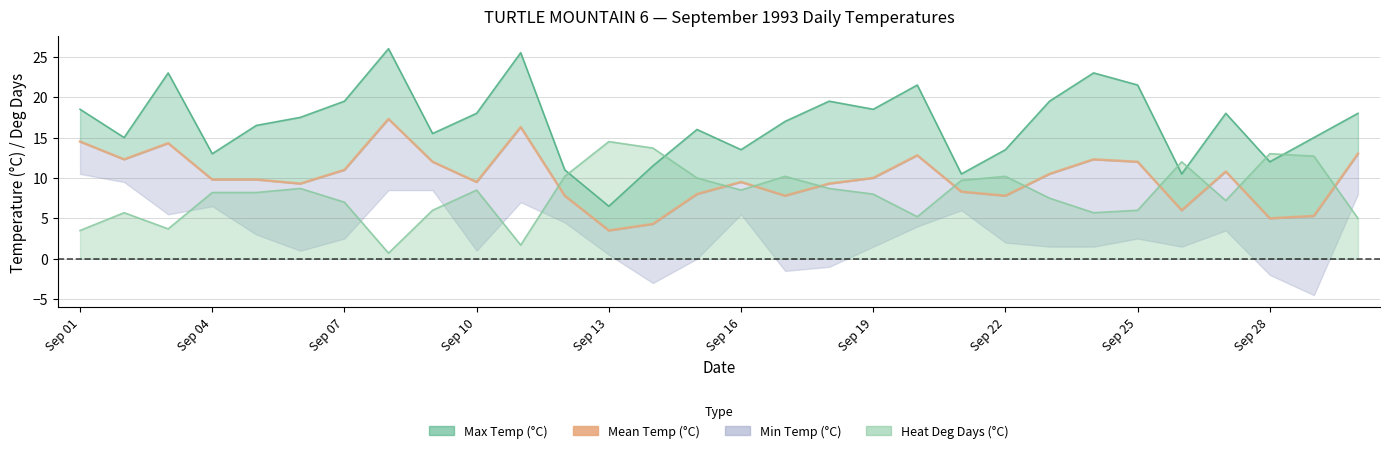

Reading right to left, extract all data points from this chart.

13.0	5.3	5.0	10.8	6.0	12.0	12.3	10.5	7.8	8.3	12.8	10.0	9.3	7.8	9.5	8.0	4.3	3.5	7.8	16.3	9.5	12.0	17.3	11.0	9.3	9.8	9.8	14.3	12.3	14.5